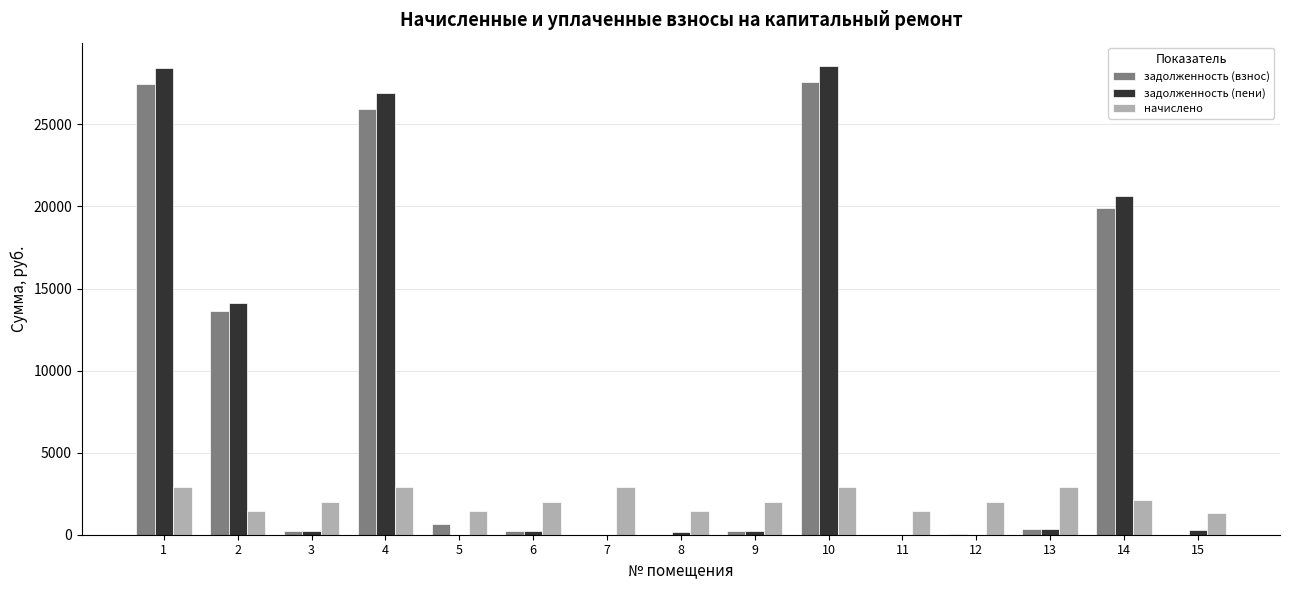

Which series has the largest total across all categories?

задолженность (пени)